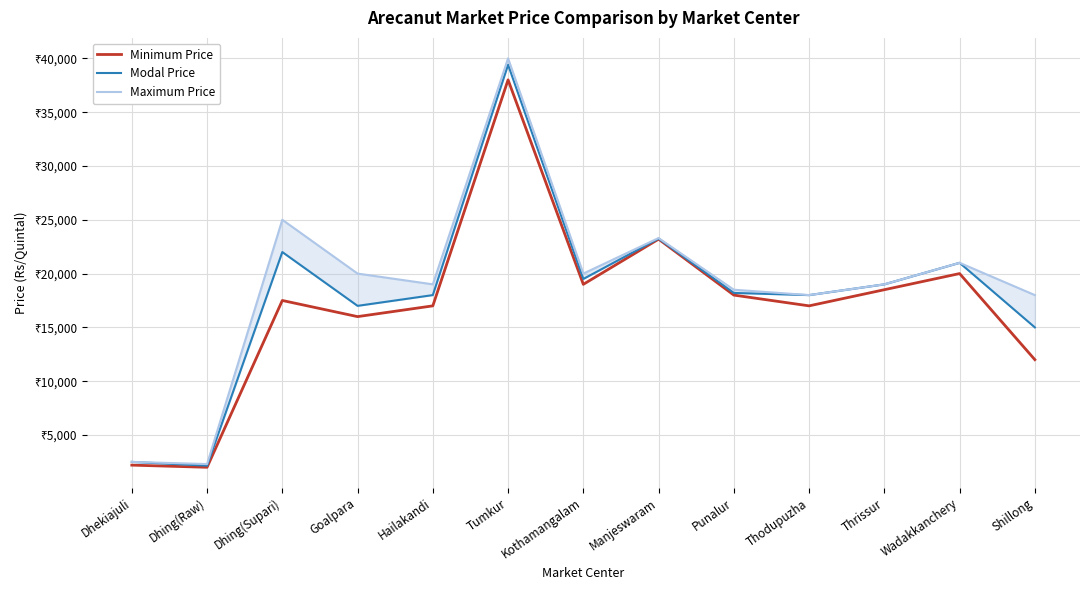

Which series has the largest total across all categories?

Maximum Price